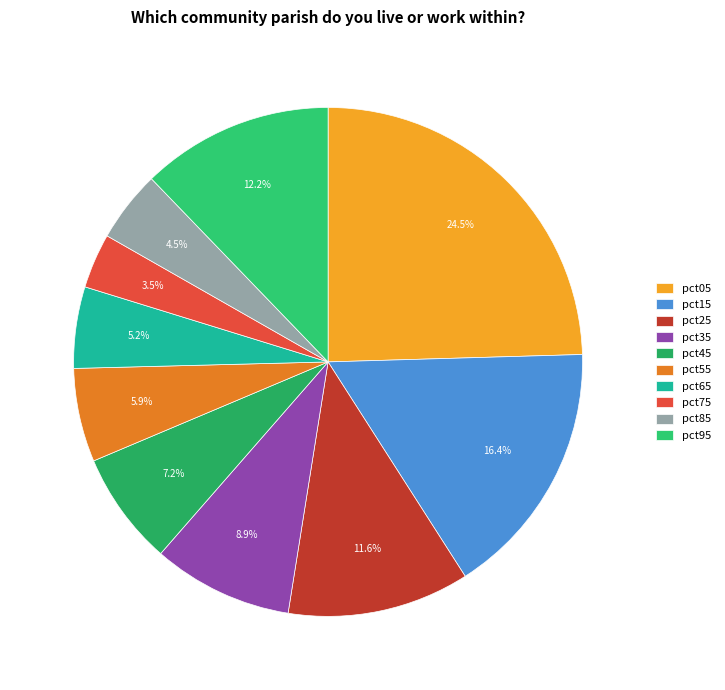

Which category has the biggest portion of the pie?

pct05